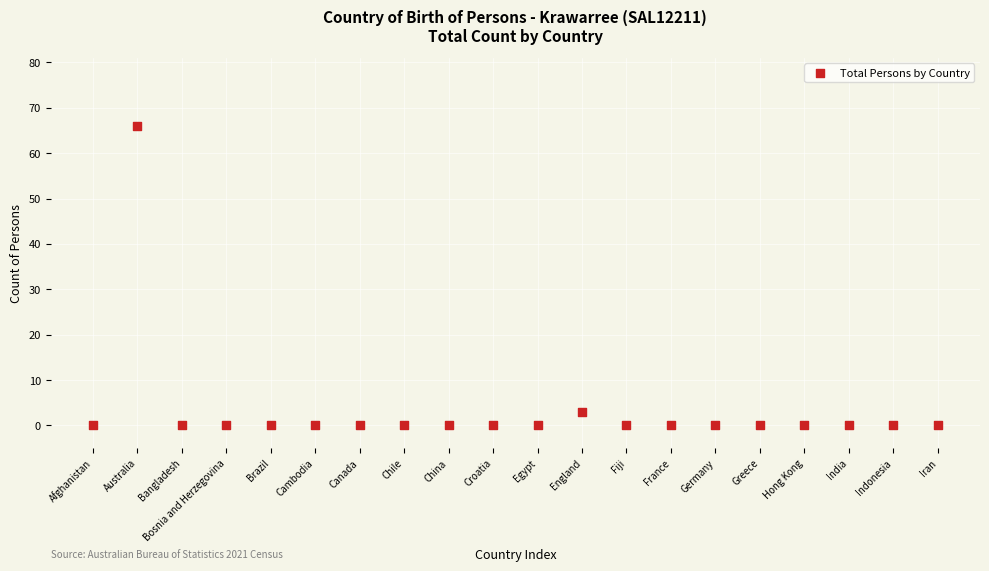

What Y value in the scatter plot is closest to 33?

3